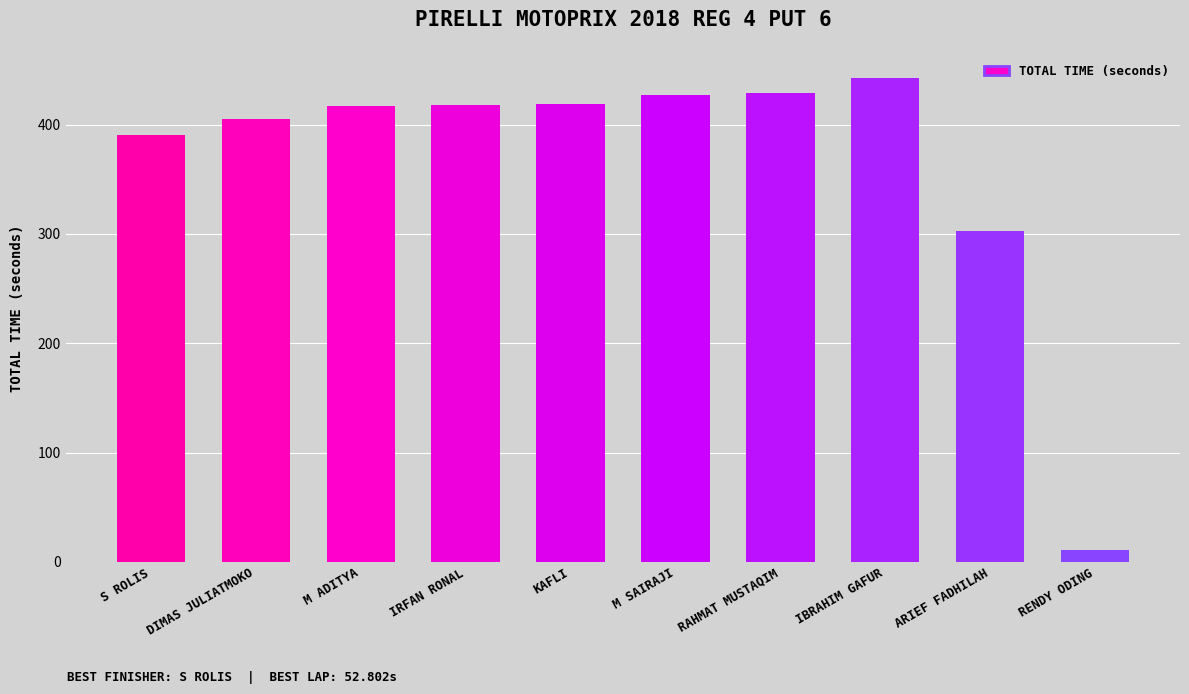

At which label is the value closest to 226?

ARIEF FADHILAH